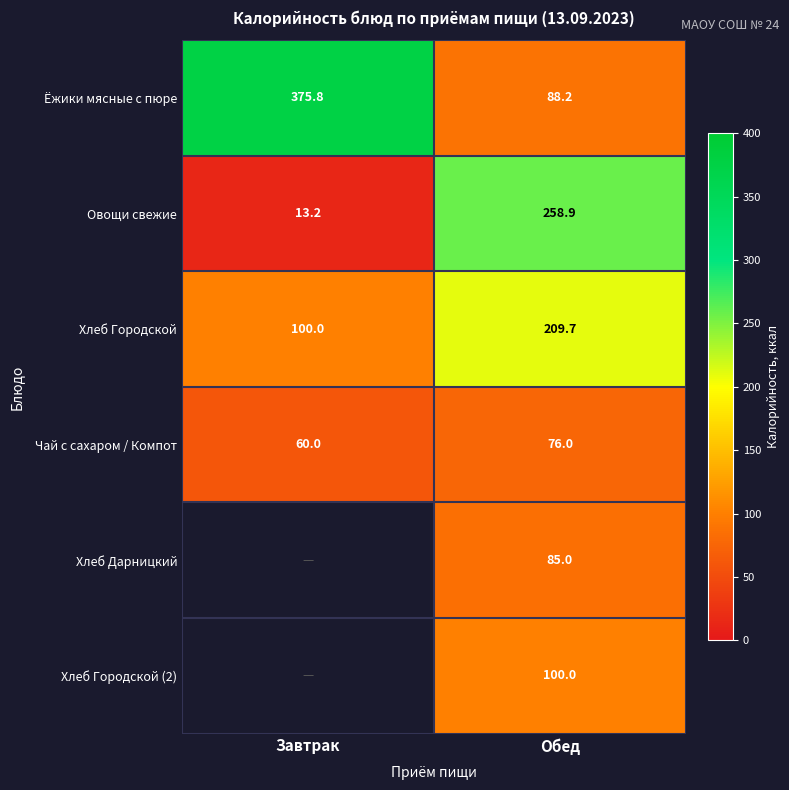

At which category is the sum across all series the highest?

Обед